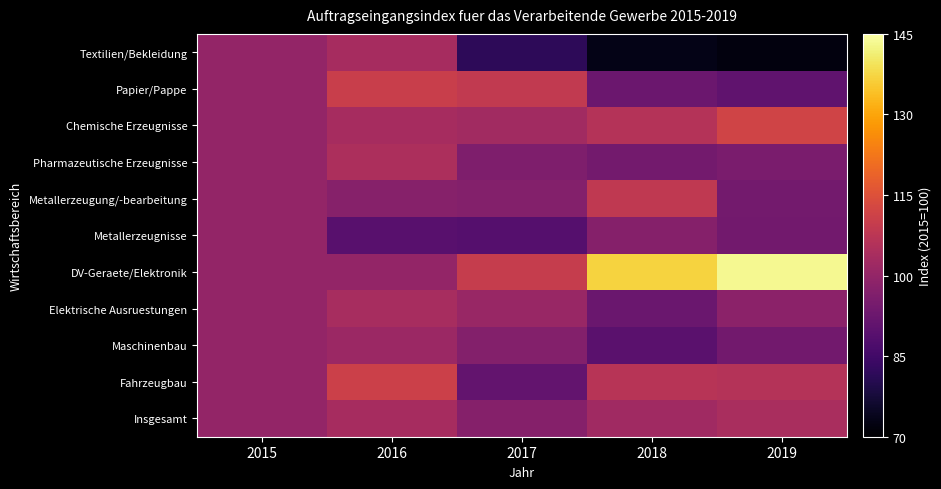

Reading right to left, list all the values displayed in this chart.

Textilien/Bekleidung: 2019=72.0	2018=73.0	2017=81.6	2016=103.4	2015=100.0
Papier/Pappe: 2019=90.8	2018=92.6	2017=108.8	2016=110.4	2015=100.0
Chemische Erzeugnisse: 2019=111.7	2018=106.1	2017=102.8	2016=103.4	2015=100.0
Pharmazeutische Erzeugnisse: 2019=95.4	2018=94.3	2017=96.2	2016=104.7	2015=100.0
Metallerzeugung/-bearbeitung: 2019=94.3	2018=108.6	2017=97.2	2016=97.6	2015=100.0
Metallerzeugnisse: 2019=93.8	2018=97.5	2017=88.6	2016=89.3	2015=100.0
DV-Geraete/Elektronik: 2019=143.3	2018=136.9	2017=109.7	2016=99.9	2015=100.0
Elektrische Ausruestungen: 2019=98.7	2018=92.4	2017=100.9	2016=103.8	2015=100.0
Maschinenbau: 2019=93.8	2018=89.5	2017=97.2	2016=101.4	2015=100.0
Fahrzeugbau: 2019=106.2	2018=106.8	2017=91.1	2016=110.9	2015=100.0
Insgesamt: 2019=104.1	2018=102.3	2017=97.3	2016=103.5	2015=100.0